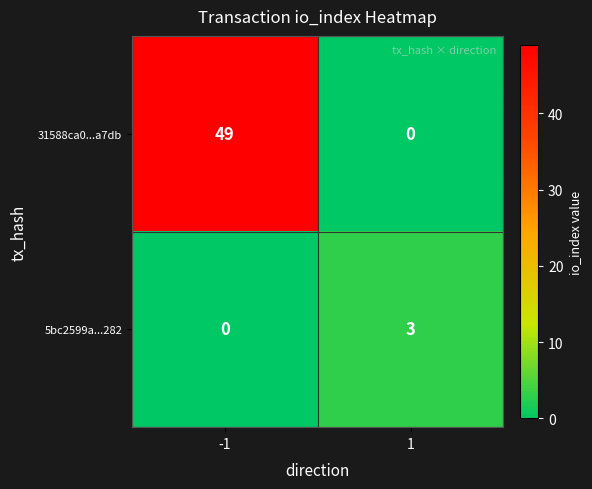

Which series has the largest total across all categories?

31588ca0...a7db